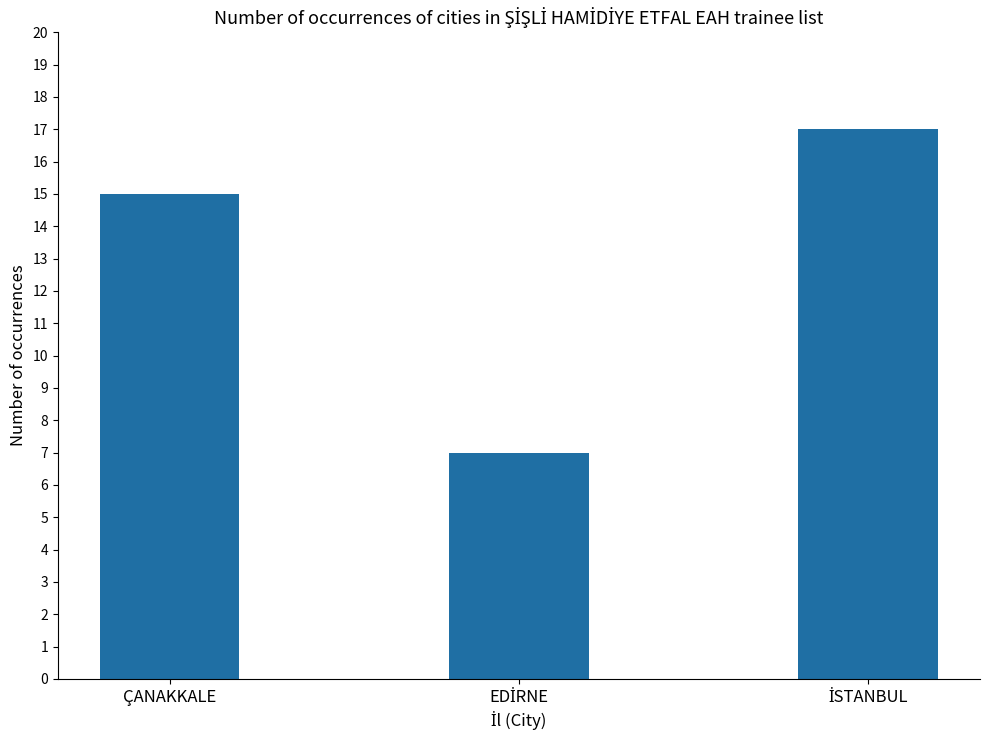

At which label is the value closest to 12?

ÇANAKKALE